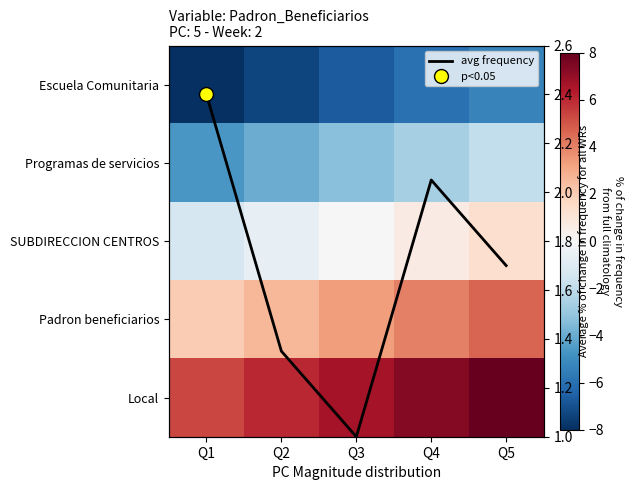

At Q4, list the series in order from smallest to largest.

Escuela Comunitaria, Programas de servicios, SUBDIRECCION CENTROS, avg frequency, Padron beneficiarios, Local